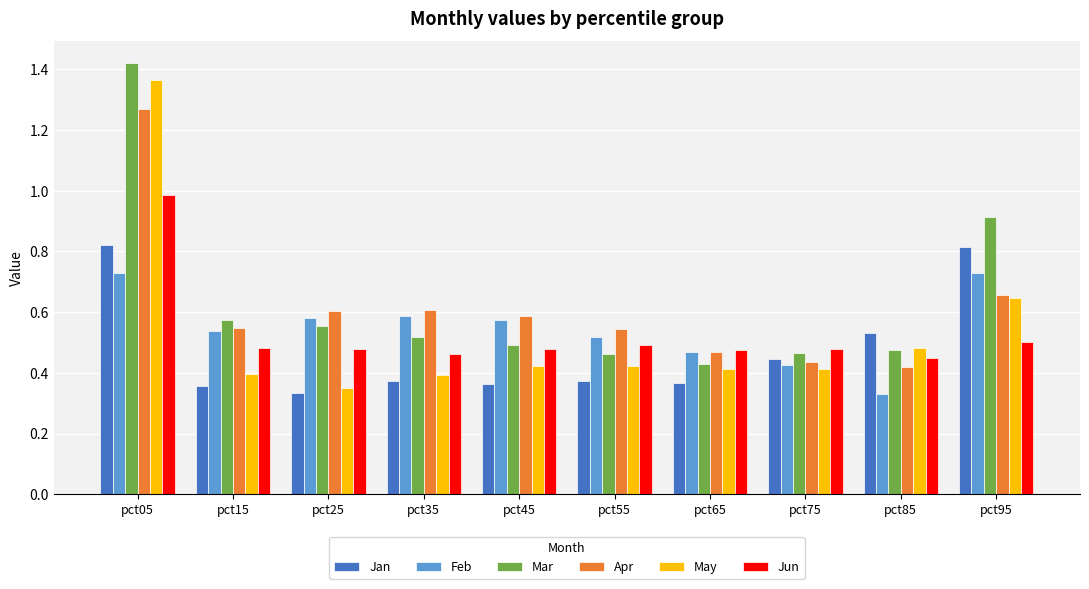

The Jan series shows 0.5 at pct95. True or false?

False